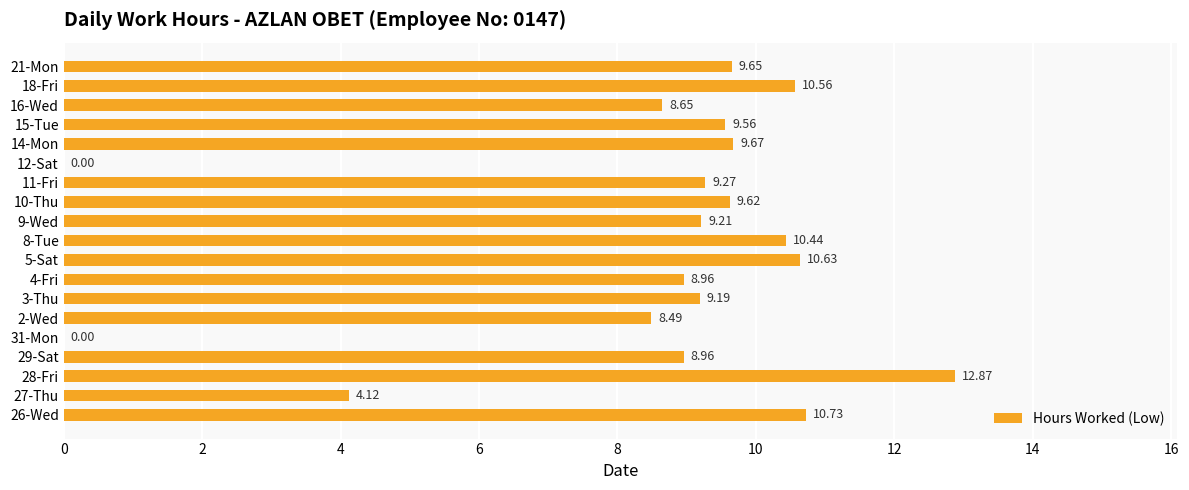

Which has a higher value, 2-Wed or 26-Wed?

26-Wed